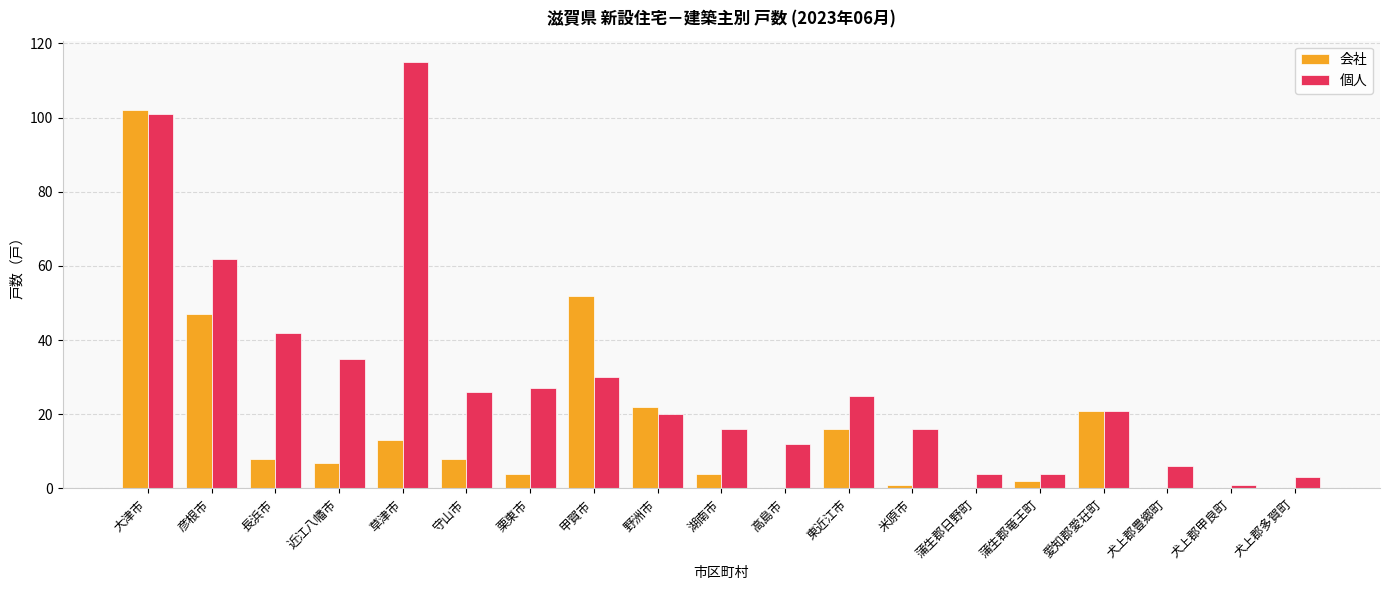

Between 栗東市 and 湖南市, which series saw the biggest shift?

個人